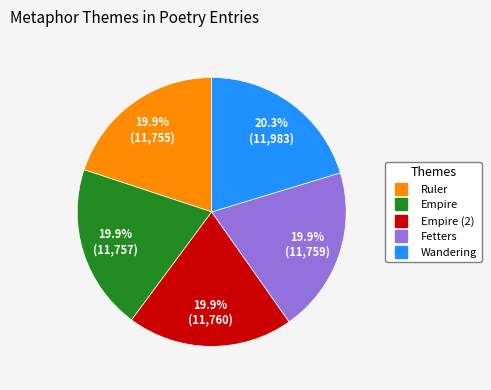

To the nearest percent, what is the average slice percentage?

20%